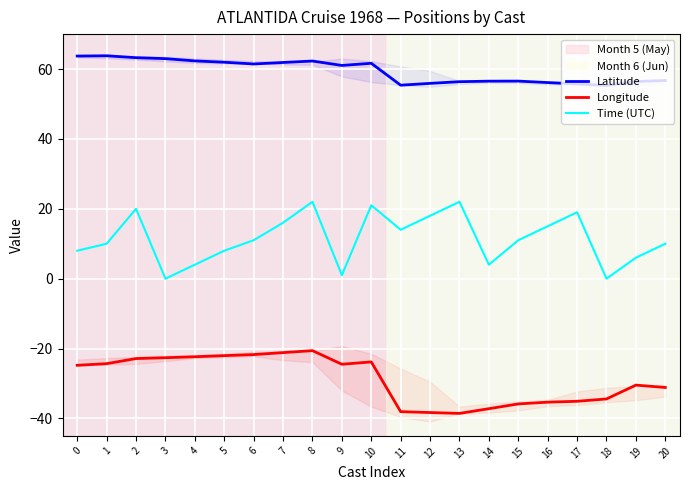

At how many categories does at least one series exceed 20?

21